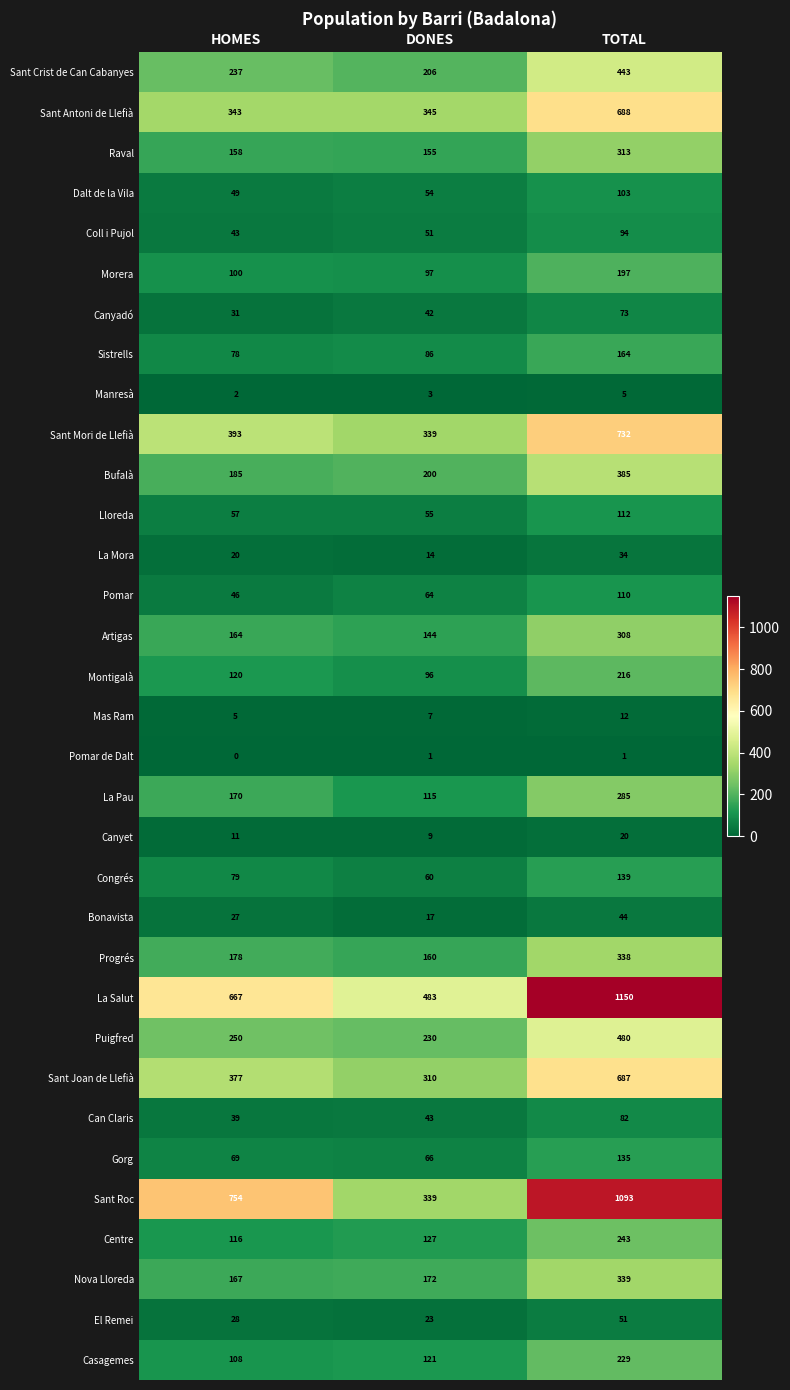

What is the total value across all series at DONES?

4234